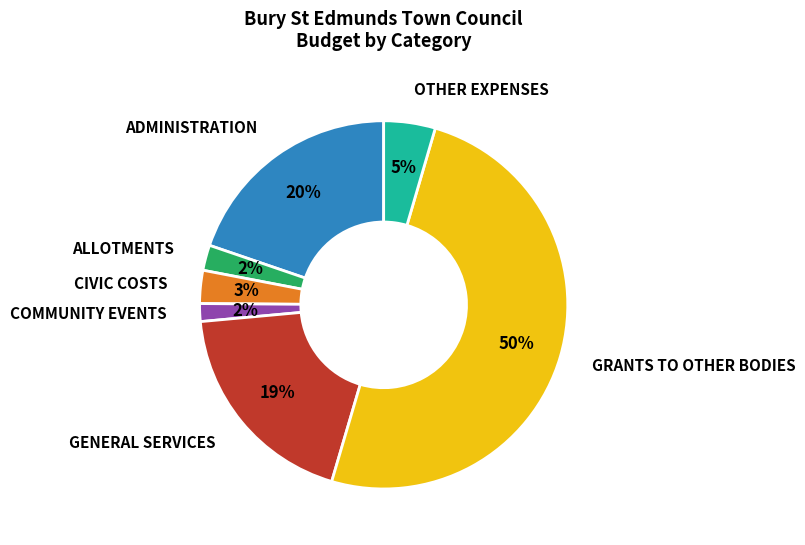

To the nearest percent, what is the difference between the largest and smallest slice percentages?

48%